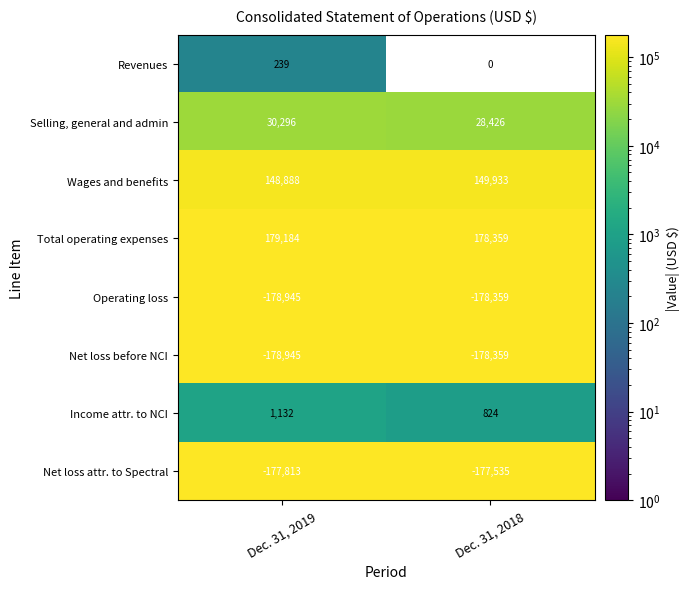

What is the sum of all Income attr. to NCI values?

1956